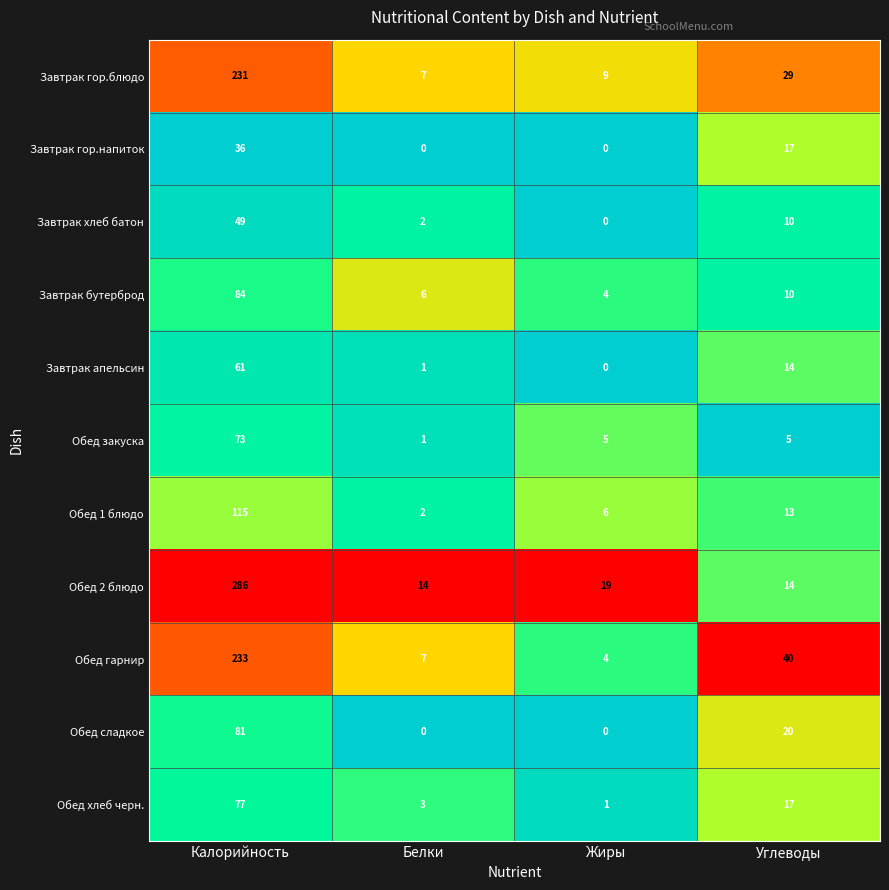

Rank the series by their maximum value, from lowest to highest.

Завтрак гор.напиток, Завтрак хлеб батон, Завтрак апельсин, Обед закуска, Обед хлеб черн., Обед сладкое, Завтрак бутерброд, Обед 1 блюдо, Завтрак гор.блюдо, Обед гарнир, Обед 2 блюдо